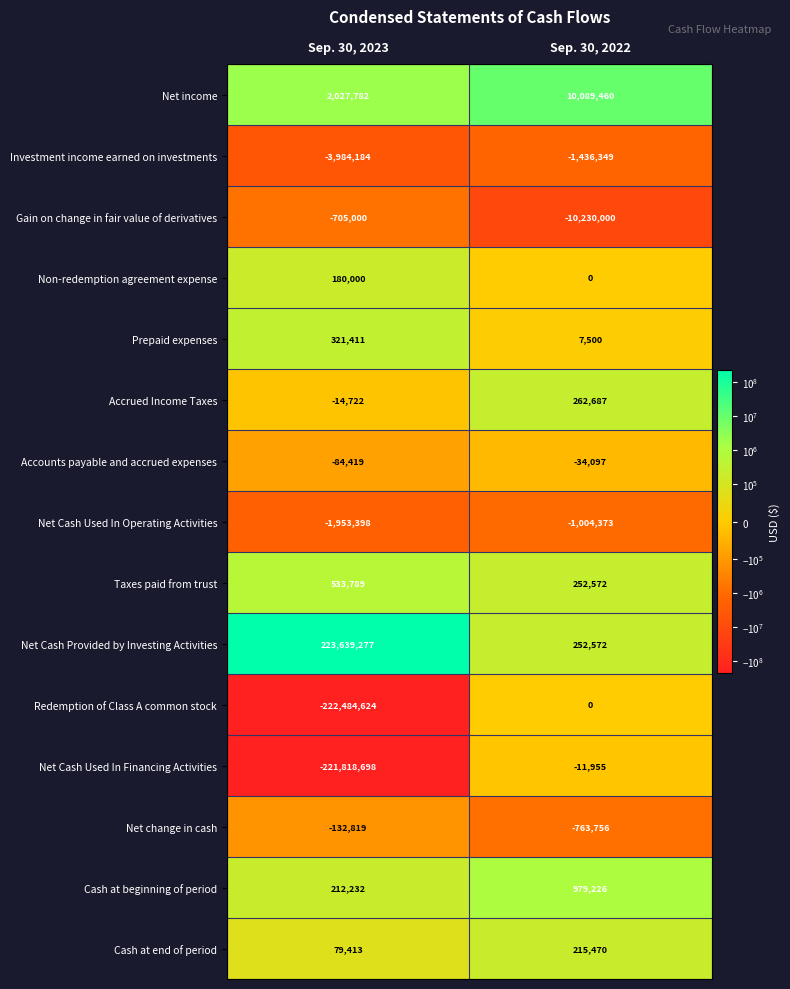

What is the total value across all series at Sep. 30, 2023?

-224183960